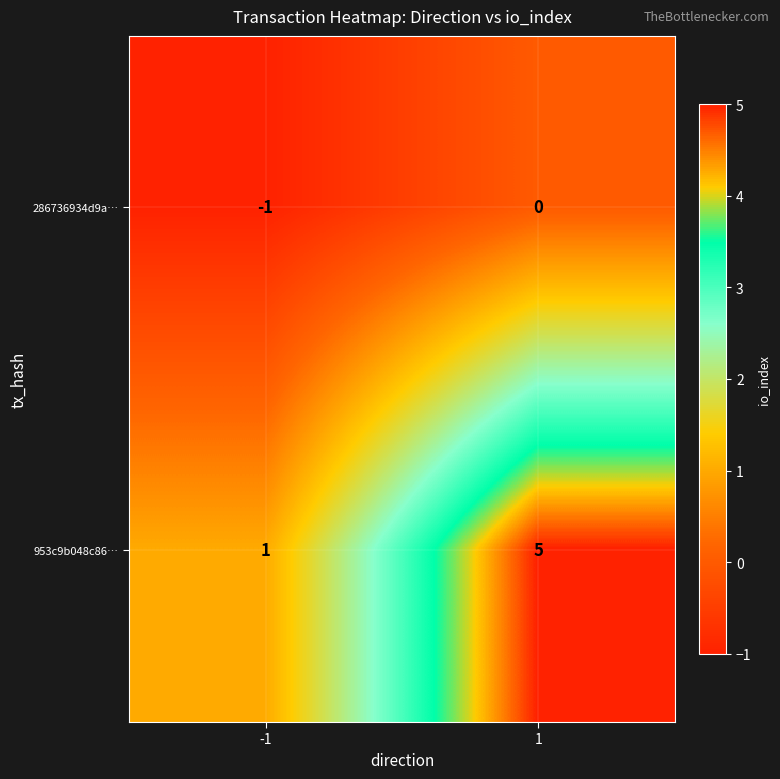

What is the average value of the 953c9b048c86… series?

3